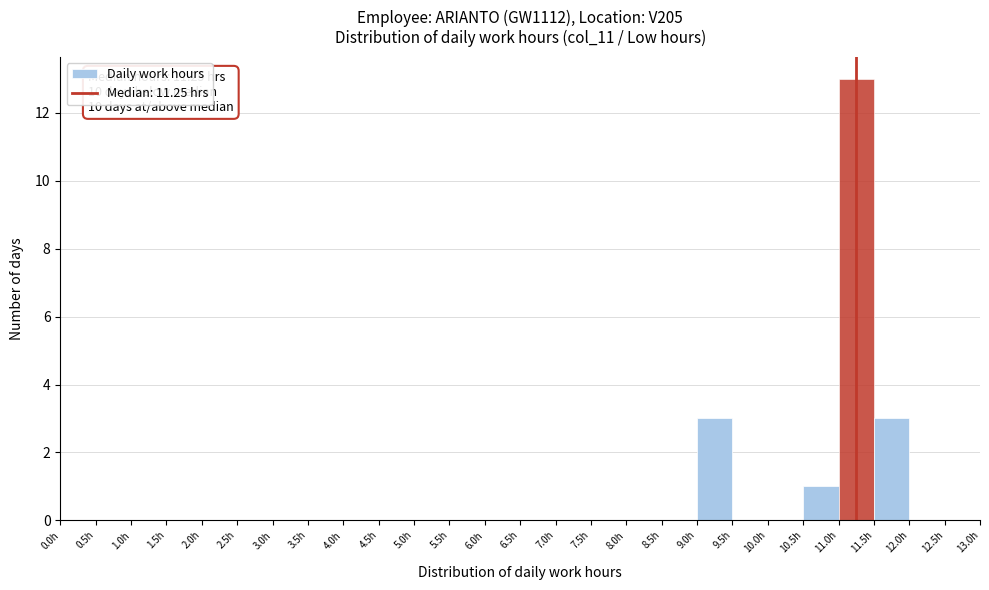

Which range on the x-axis has the tallest bar?

11.0 to 11.5